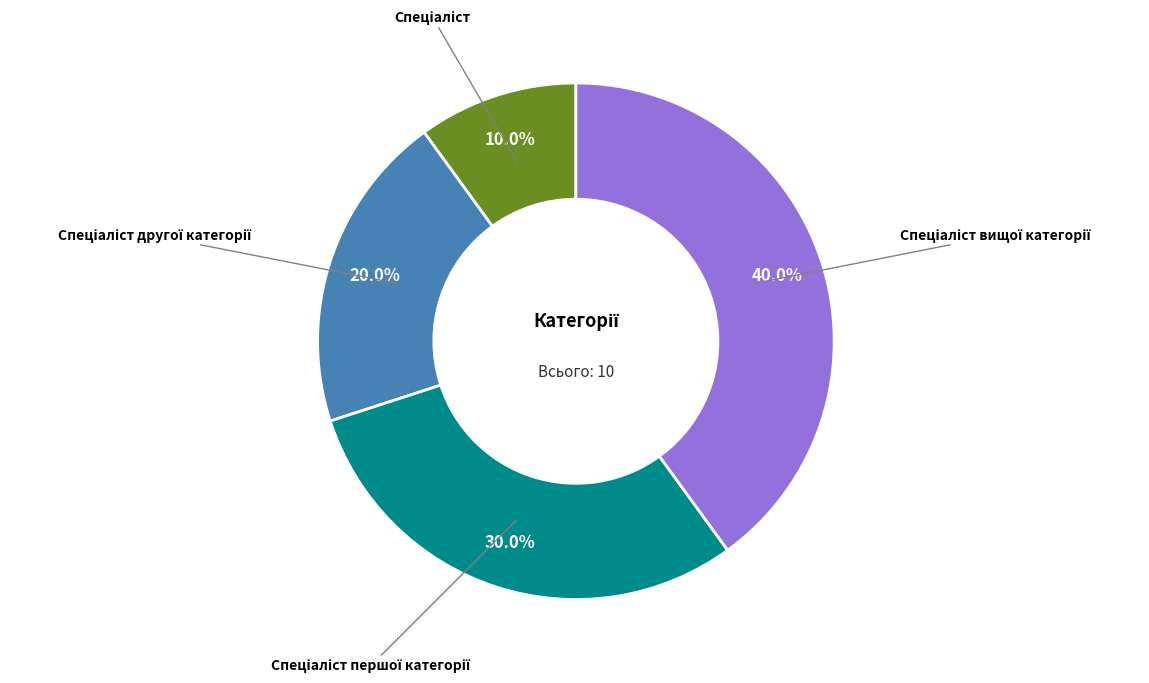

Is there any slice that represents more than half of the pie?

No